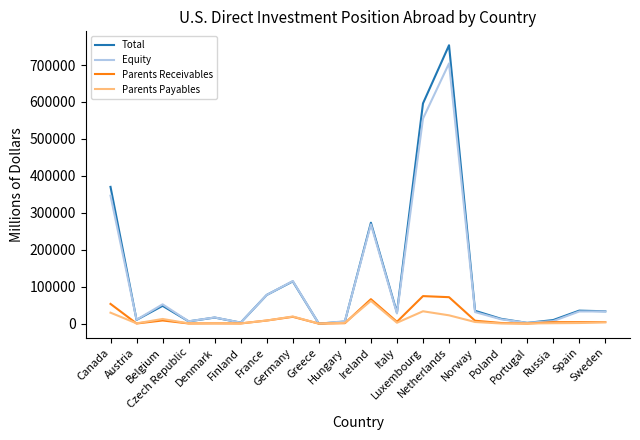

What is the maximum value shown in the chart?

753546